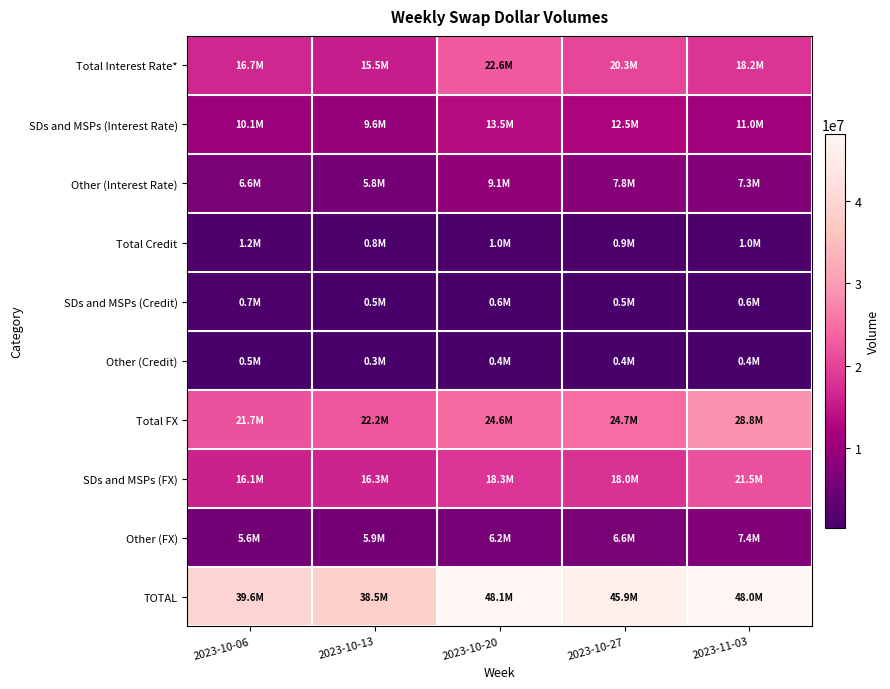

Reading right to left, extract all data points from this chart.

Total Interest Rate*: 2023-11-03=18231231	2023-10-27=20334833	2023-10-20=22612649	2023-10-13=15468907	2023-10-06=16725395
SDs and MSPs (Interest Rate): 2023-11-03=10972257	2023-10-27=12548758	2023-10-20=13492564	2023-10-13=9638431	2023-10-06=10111618
Other (Interest Rate): 2023-11-03=7258975	2023-10-27=7786075	2023-10-20=9120084	2023-10-13=5830475	2023-10-06=6613777
Total Credit: 2023-11-03=973635	2023-10-27=899259	2023-10-20=968115	2023-10-13=781578	2023-10-06=1201243
SDs and MSPs (Credit): 2023-11-03=570041	2023-10-27=531410	2023-10-20=570021	2023-10-13=473675	2023-10-06=686360
Other (Credit): 2023-11-03=403594	2023-10-27=367848	2023-10-20=398094	2023-10-13=307904	2023-10-06=514883
Total FX: 2023-11-03=28806254	2023-10-27=24684388	2023-10-20=24558554	2023-10-13=22218370	2023-10-06=21690593
SDs and MSPs (FX): 2023-11-03=21450935	2023-10-27=18048845	2023-10-20=18326539	2023-10-13=16334694	2023-10-06=16111148
Other (FX): 2023-11-03=7355320	2023-10-27=6635544	2023-10-20=6232015	2023-10-13=5883676	2023-10-06=5579445
TOTAL: 2023-11-03=48011121	2023-10-27=45918480	2023-10-20=48139317	2023-10-13=38468855	2023-10-06=39617231